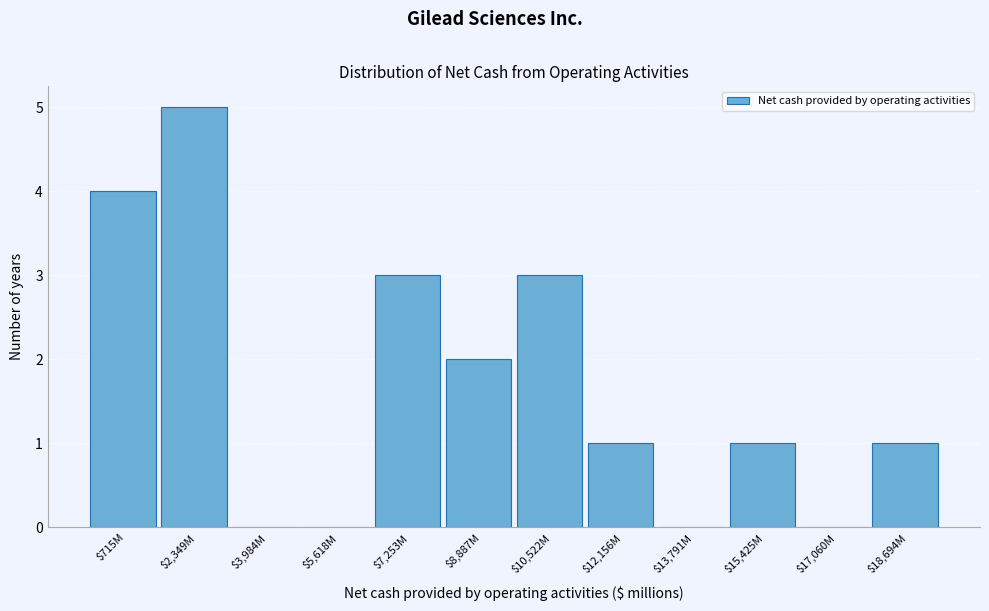

Is it true that the value at $12,156M is 1?

True